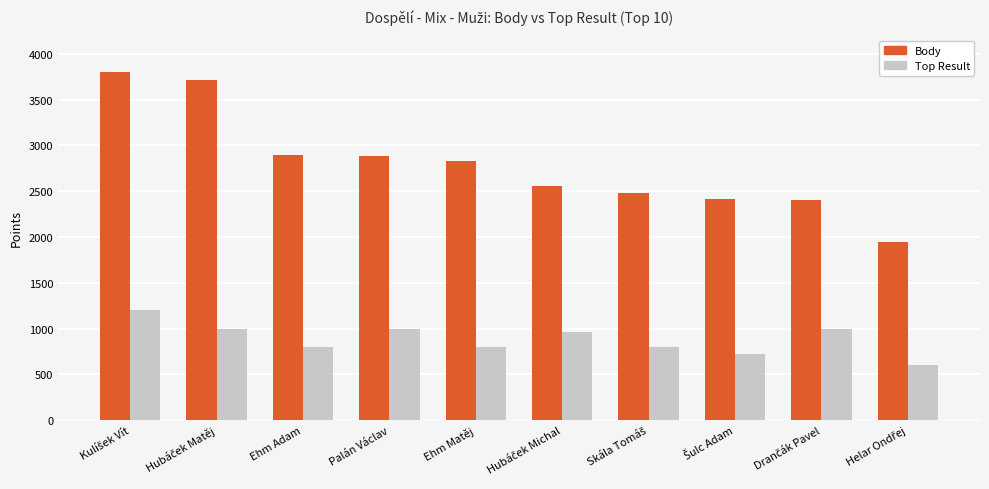

What is the minimum value shown in the chart?

600